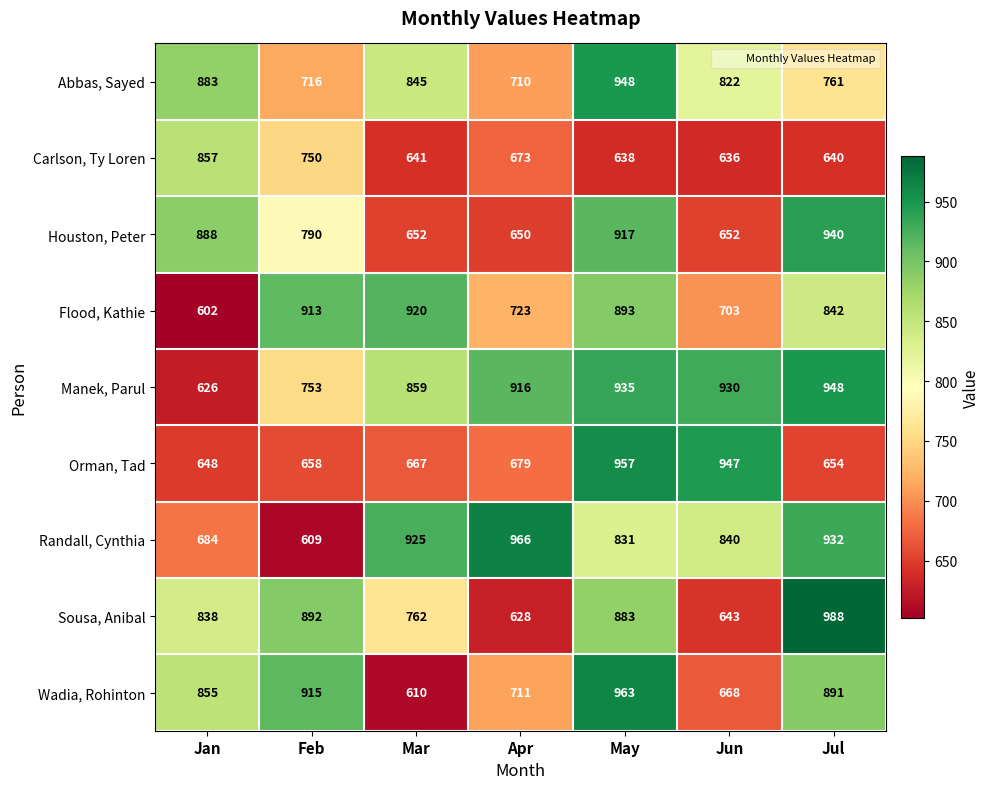

Is it true that Wadia, Rohinton equals 711 at Apr?

True